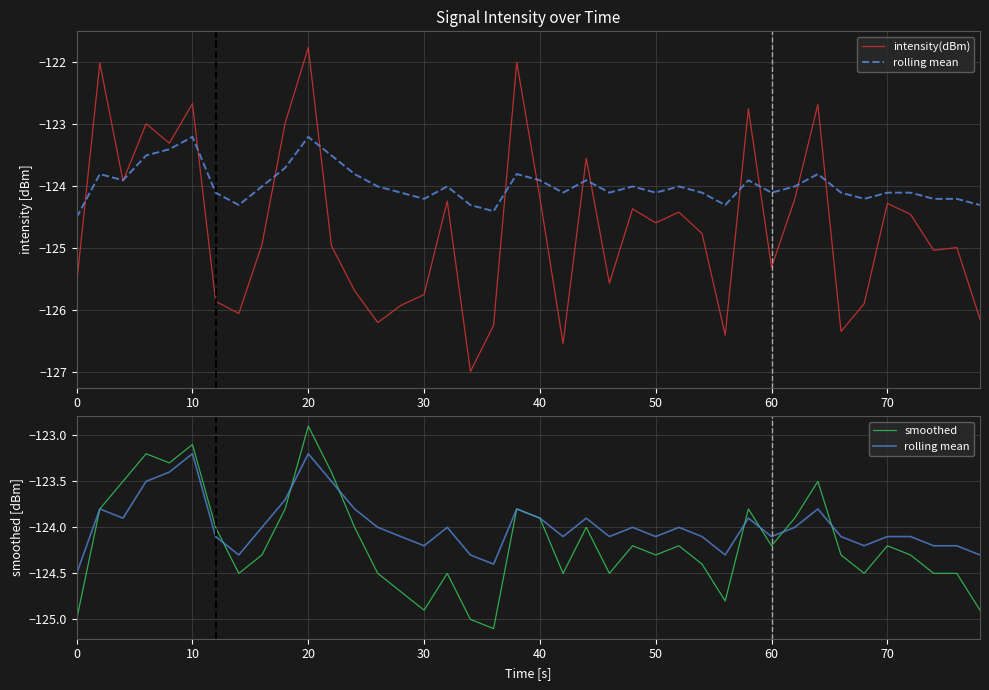

What is the value of the intensity(dBm) point at the 3rd from the left?

-123.9